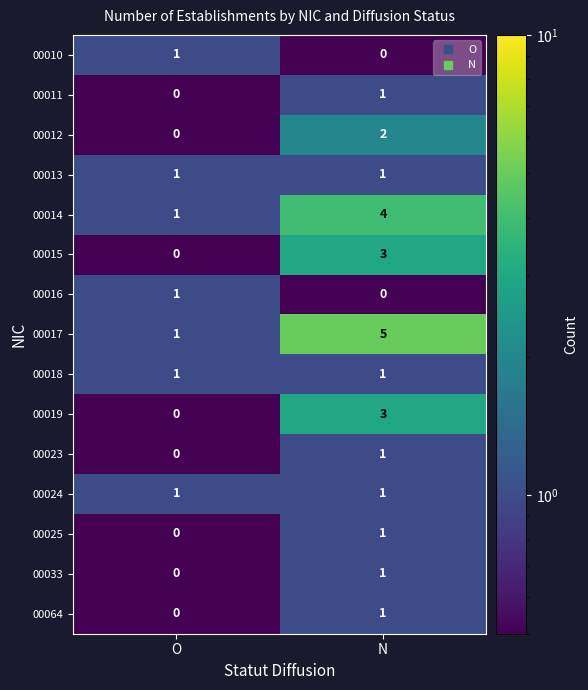

Rank the categories by 00017 value from lowest to highest.

O, N